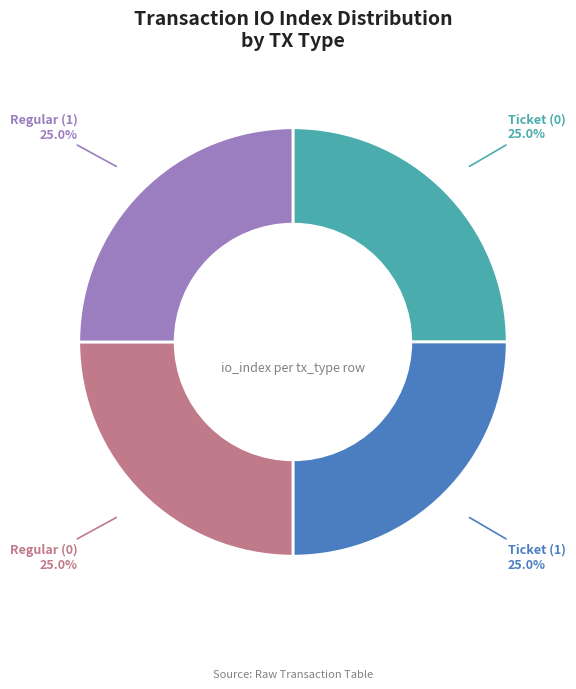

Is there any slice that represents more than half of the pie?

No